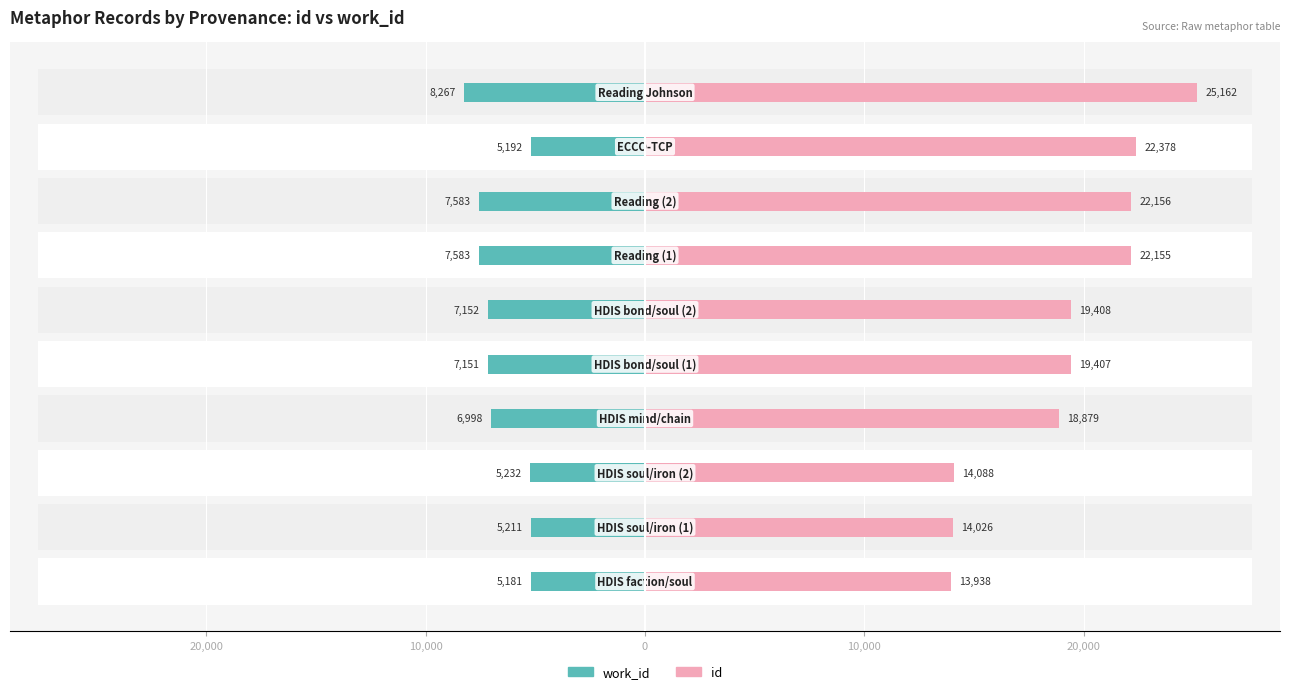

Reading right to left, list all the values displayed in this chart.

work_id: -8267	-5192	-7583	-7583	-7152	-7151	-6998	-5232	-5211	-5181
id: 25162	22378	22156	22155	19408	19407	18879	14088	14026	13938